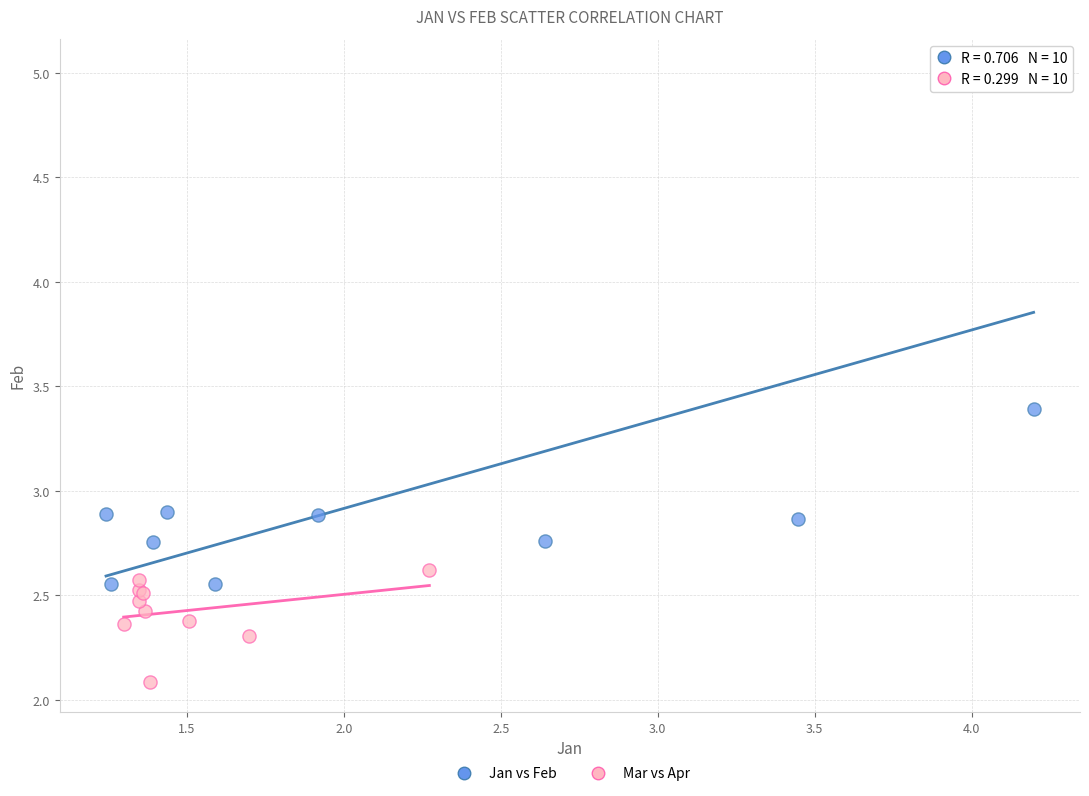

What are all the series names shown in the legend?

Jan vs Feb, Mar vs Apr